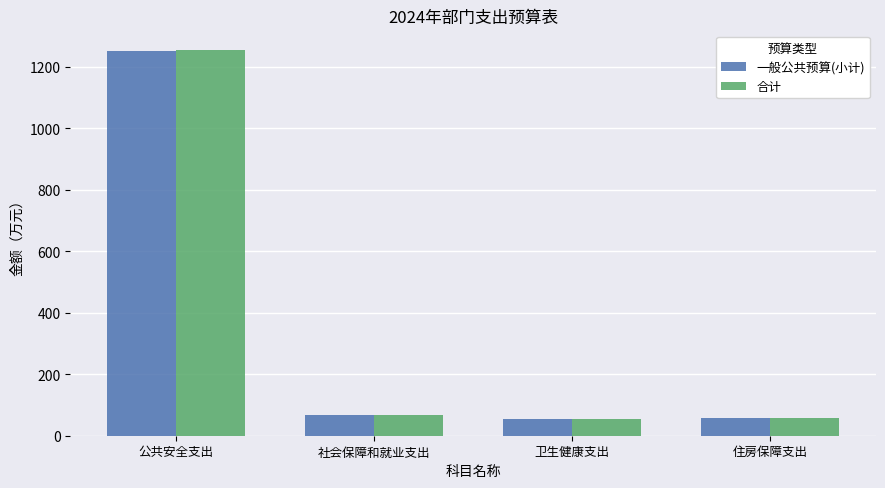

What is the difference between the maximum and second lowest values in the 一般公共预算(小计) series?

1192.4